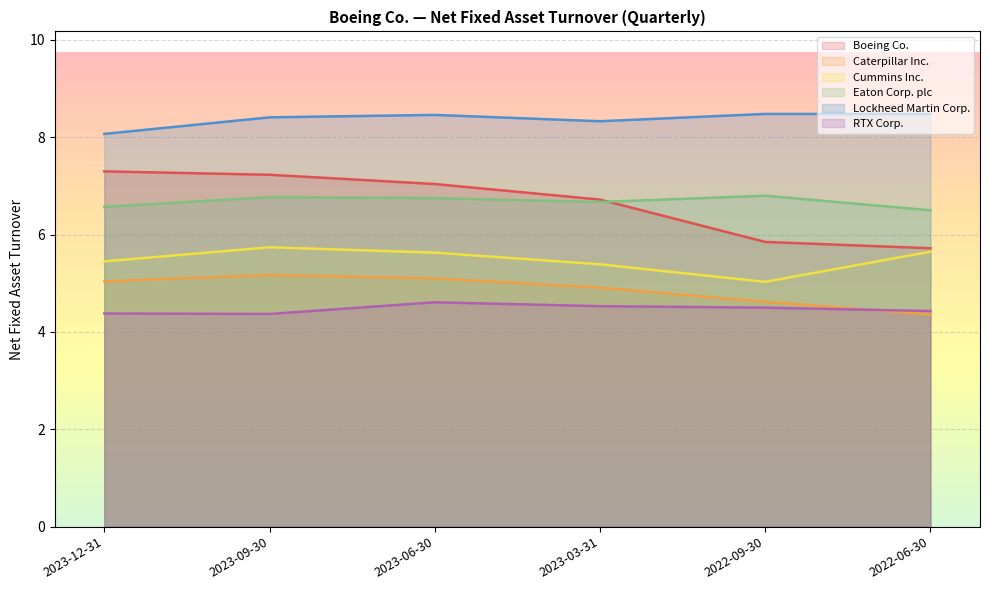

True or false: Boeing Co. has more than 0 points higher than both neighbors.

False